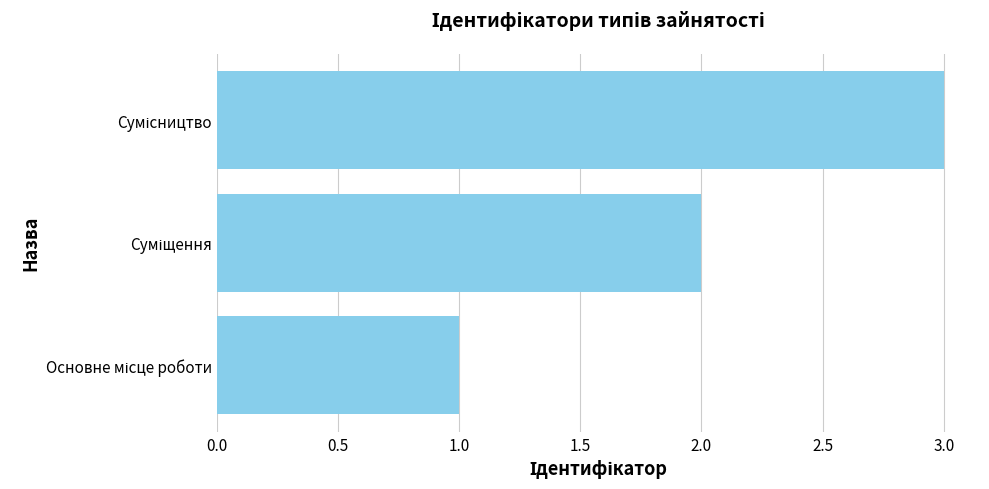

Are the bars horizontal?

Yes